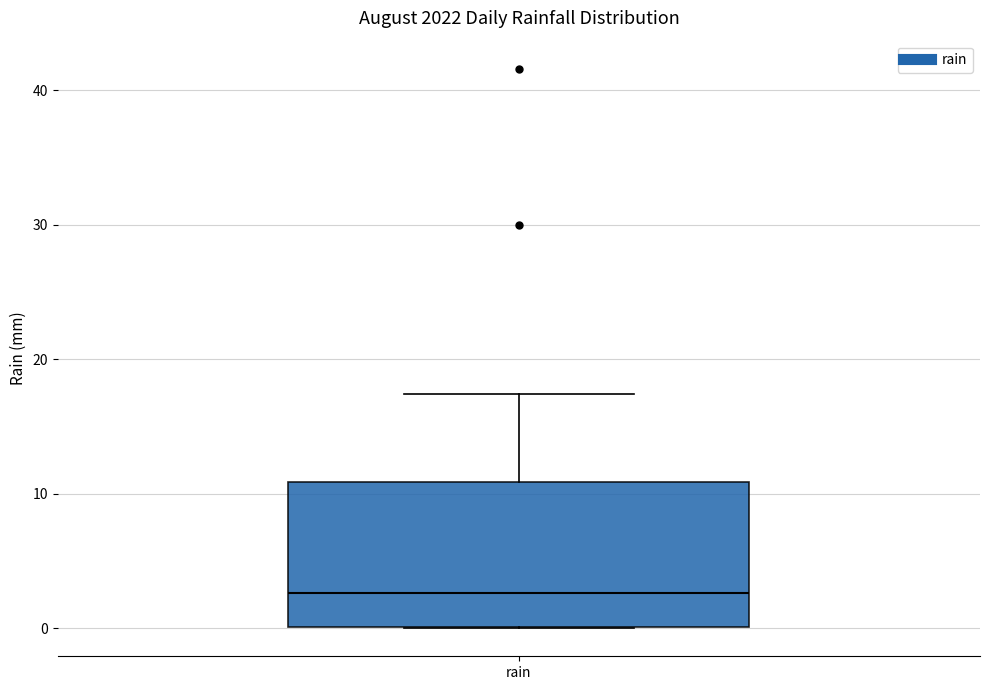

Where does the upper whisker of the box for rain end on the y-axis? The values are not printed on the chart, so give them approximately, as read against the axis.

17